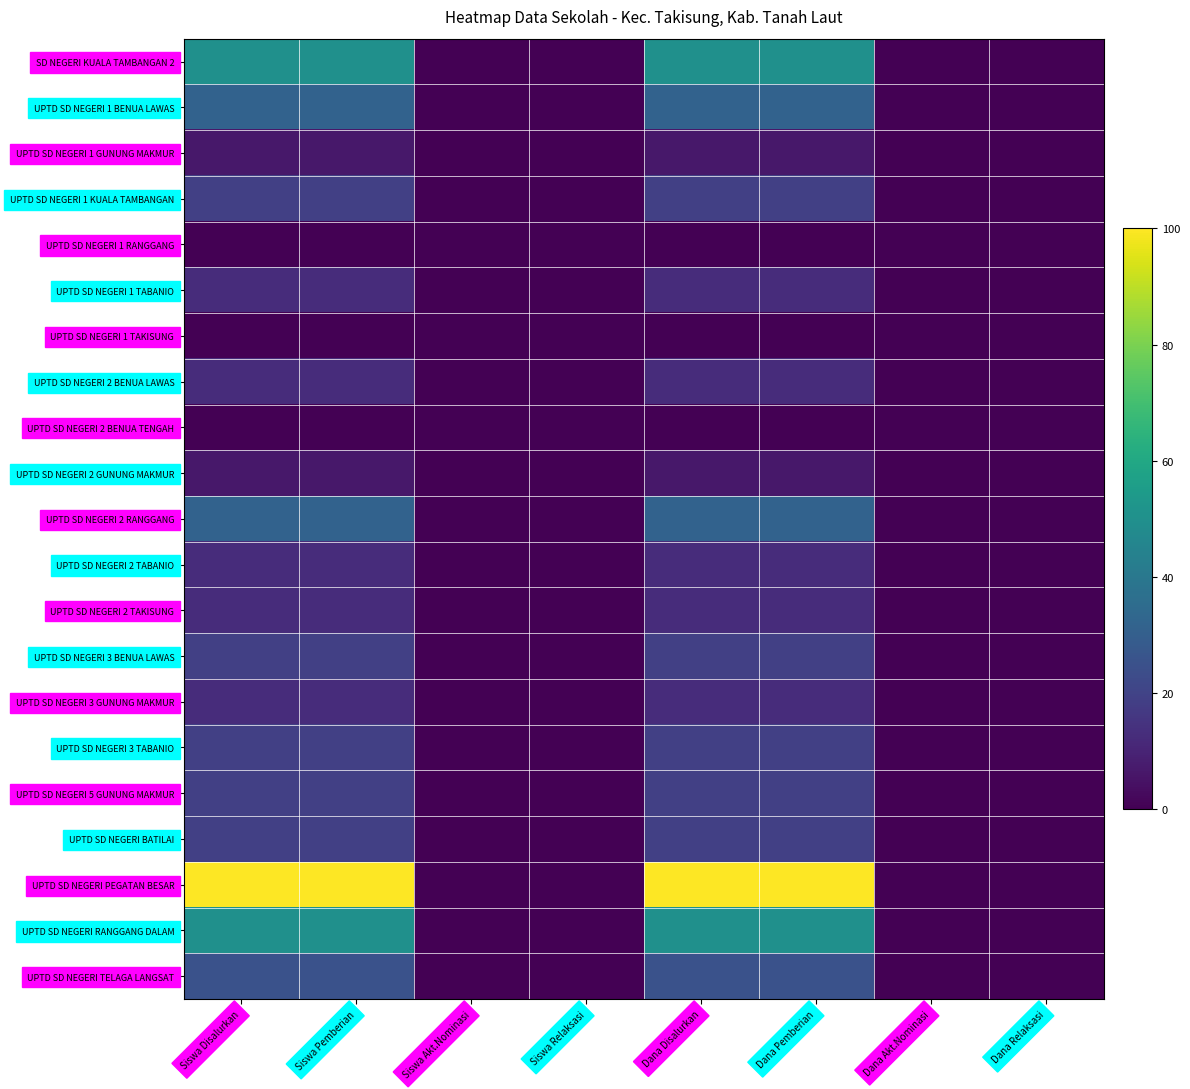

At which category is the sum across all series the highest?

Siswa Disalurkan